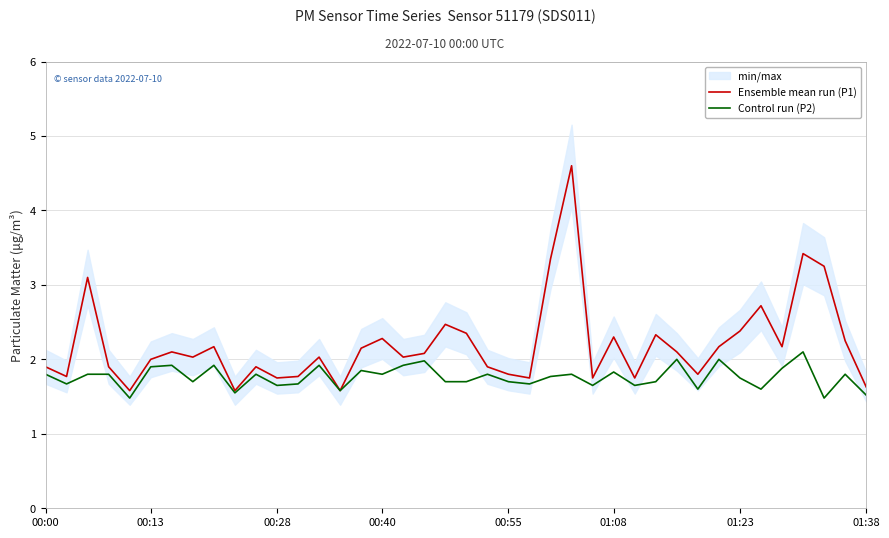

Reading left to right, extract all data points from this chart.

Ensemble mean run (P1): 1.9	1.8	3.1	1.9	1.6	2.0	2.1	2.0	2.2	1.6	1.9	1.8	1.8	2.0	1.6	2.1	2.3	2.0	2.1	2.5	2.4	1.9	1.8	1.8	3.4	4.6	1.8	2.3	1.8	2.3	2.1	1.8	2.2	2.4	2.7	2.2	3.4	3.2	2.2	1.6
Control run (P2): 1.8	1.7	1.8	1.8	1.5	1.9	1.9	1.7	1.9	1.6	1.8	1.6	1.7	1.9	1.6	1.9	1.8	1.9	2.0	1.7	1.7	1.8	1.7	1.7	1.8	1.8	1.6	1.8	1.6	1.7	2.0	1.6	2.0	1.8	1.6	1.9	2.1	1.5	1.8	1.5